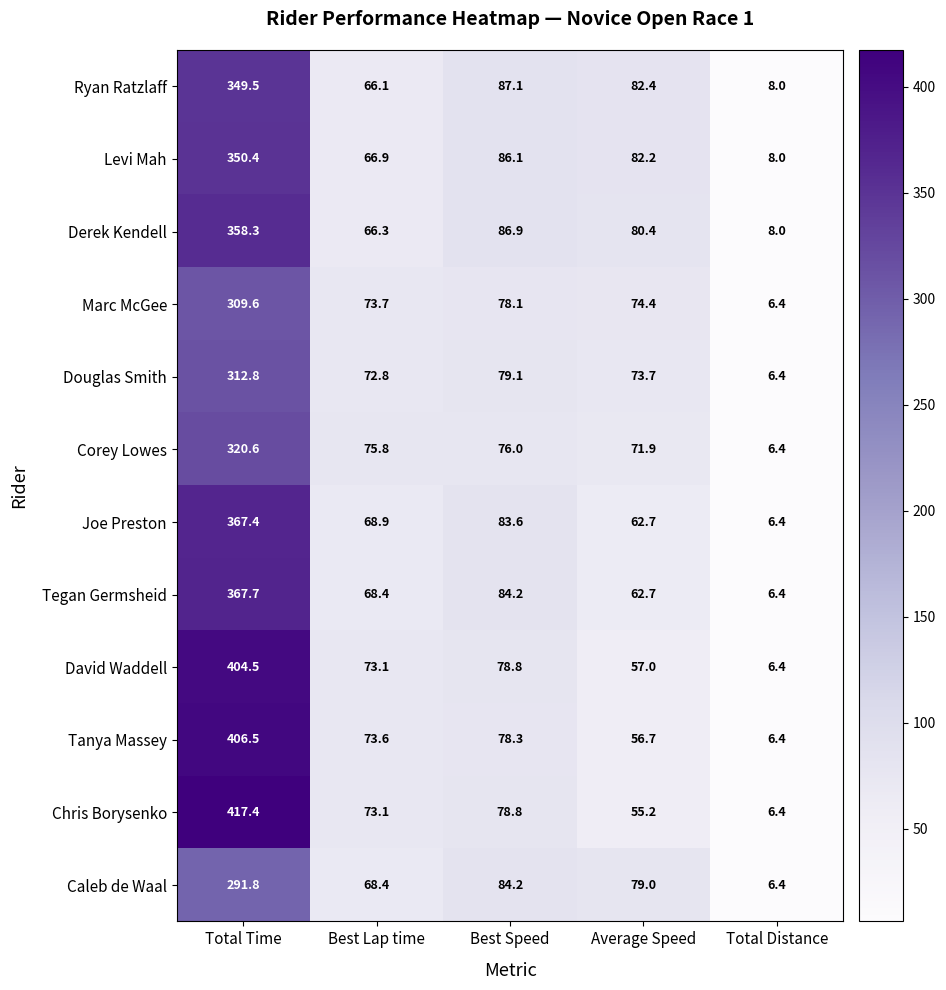

At which label does Levi Mah first exceed 82?

Total Time